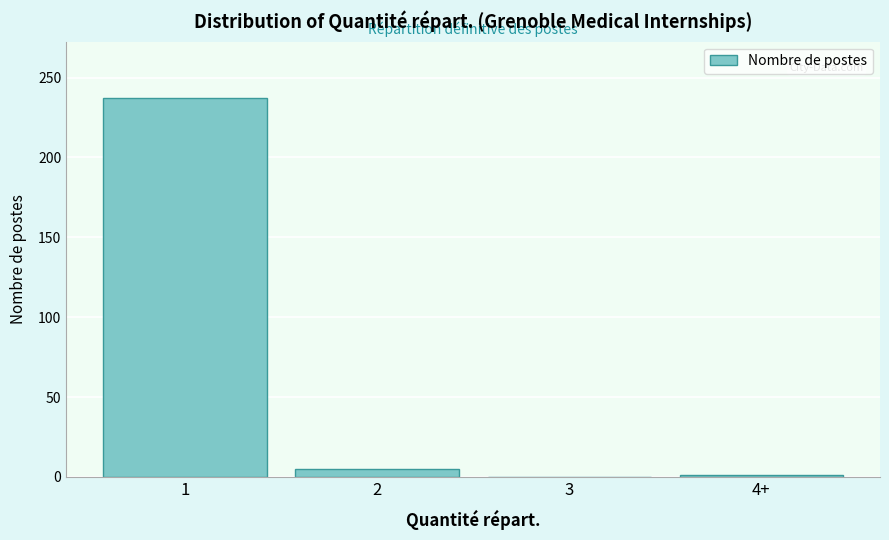

What is the sum of all values?

243